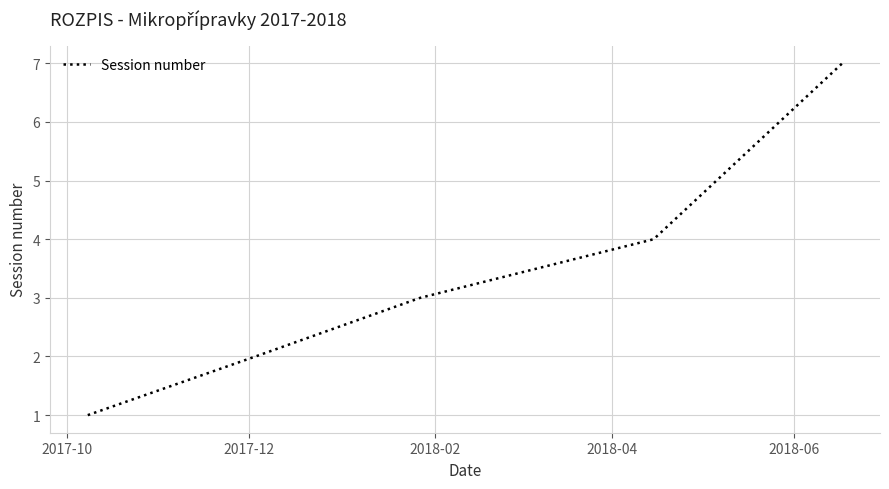

True or false: there are more than 1 points higher than both neighbors.

False